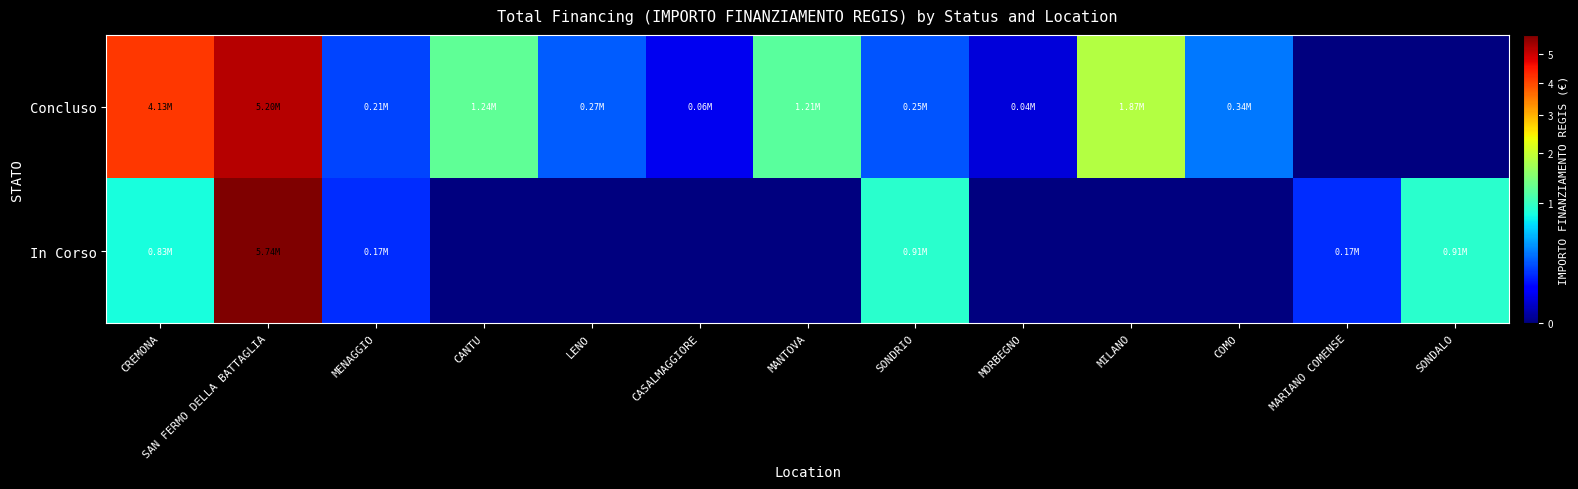

Reading right to left, list all the values displayed in this chart.

Concluso: SONDALO=0.0	MARIANO COMENSE=0.0	COMO=344882.5	MILANO=1866366.7	MORBEGNO=36600.0	SONDRIO=247700.0	MANTOVA=1206048.8	CASALMAGGIORE=57564.0	LENO=269021.9	CANTU=1242450.0	MENAGGIO=212514.4	SAN FERMO DELLA BATTAGLIA=5204015.0	CREMONA=4132595.6
In Corso: SONDALO=914000.0	MARIANO COMENSE=165553.7	COMO=0.0	MILANO=0.0	MORBEGNO=0.0	SONDRIO=914000.0	MANTOVA=0.0	CASALMAGGIORE=0.0	LENO=0.0	CANTU=0.0	MENAGGIO=165553.7	SAN FERMO DELLA BATTAGLIA=5742257.7	CREMONA=833874.0